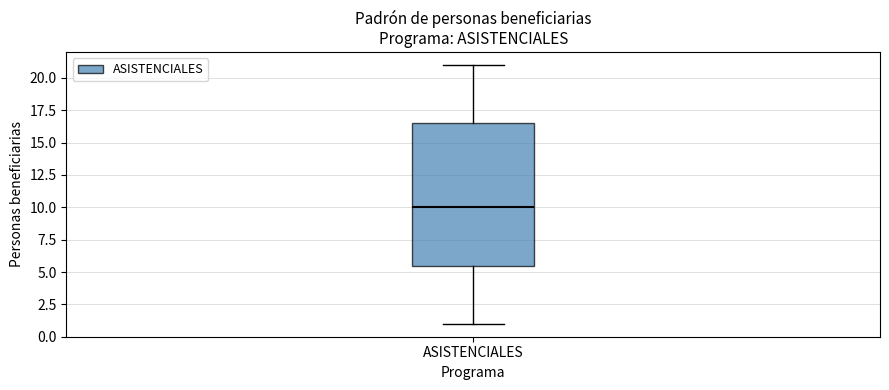

Transcribe this box plot: give where the median line is, the range the box spans, and where the two whiskers end, as read against the y-axis. The values are not printed on the chart, so give them approximately, as read against the axis.

median 10.0, box 5.5 to 16.5, whiskers 1.0 to 21.0